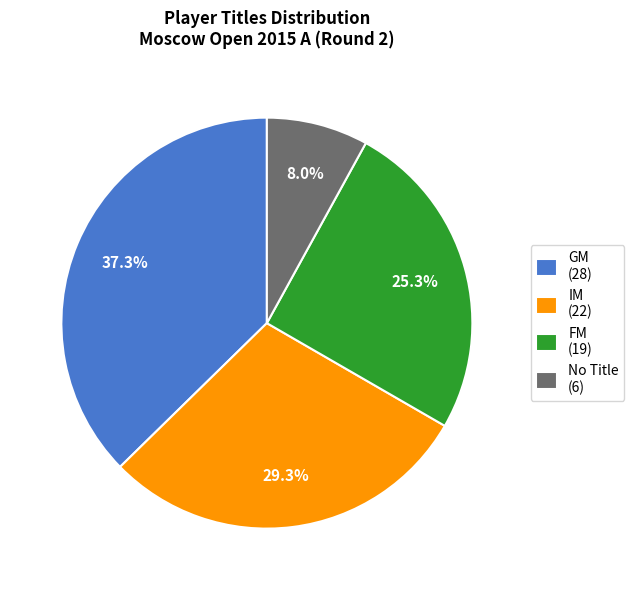

Is there any slice that represents more than half of the pie?

No